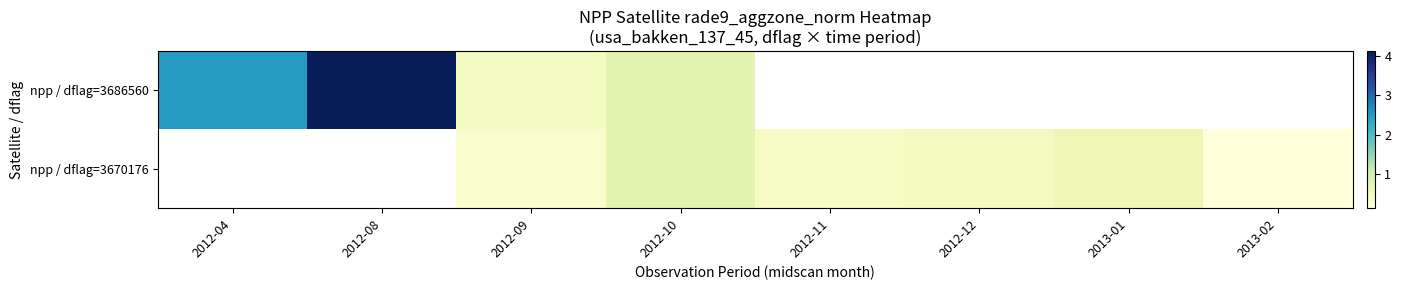

Which series has the largest range (max minus min)?

npp / dflag=3686560